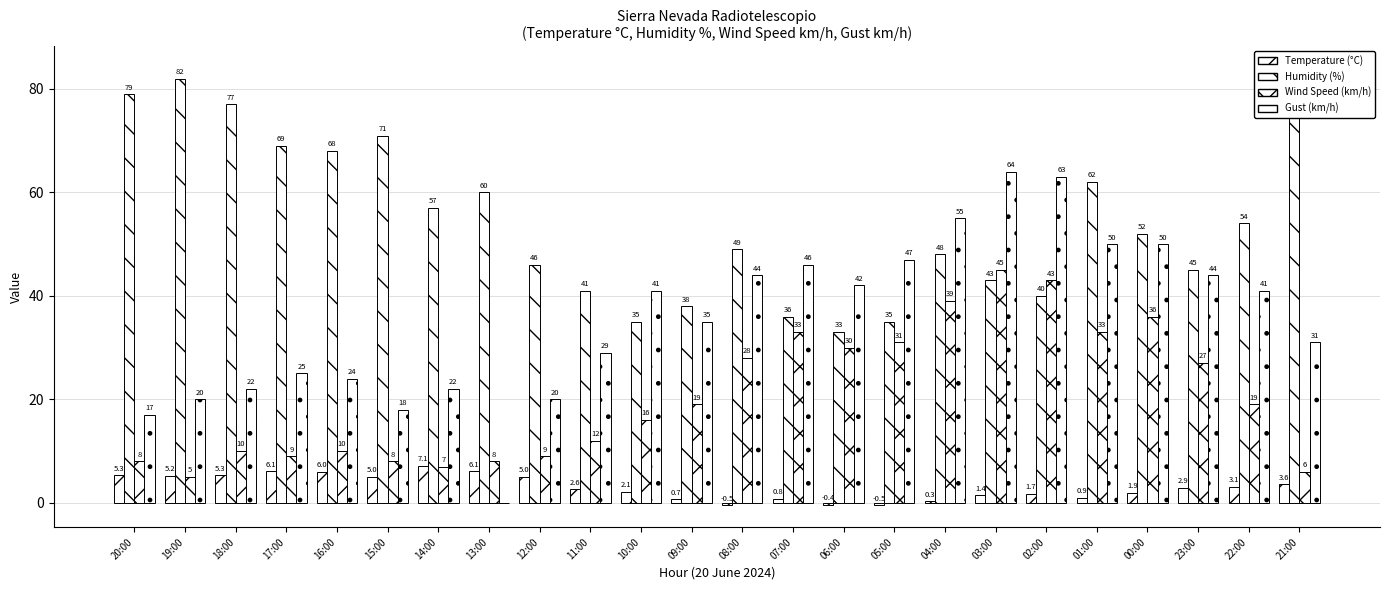

Reading left to right, transcribe all the data shown in this chart.

Temperature (°C): 20:00=5.3	19:00=5.2	18:00=5.3	17:00=6.1	16:00=6.0	15:00=5.0	14:00=7.1	13:00=6.1	12:00=5.0	11:00=2.6	10:00=2.1	09:00=0.7	08:00=-0.5	07:00=0.8	06:00=-0.4	05:00=-0.5	04:00=0.3	03:00=1.4	02:00=1.7	01:00=0.9	00:00=1.9	23:00=2.9	22:00=3.1	21:00=3.6
Humidity (%): 20:00=79.0	19:00=82.0	18:00=77.0	17:00=69.0	16:00=68.0	15:00=71.0	14:00=57.0	13:00=60.0	12:00=46.0	11:00=41.0	10:00=35.0	09:00=38.0	08:00=49.0	07:00=36.0	06:00=33.0	05:00=35.0	04:00=48.0	03:00=43.0	02:00=40.0	01:00=62.0	00:00=52.0	23:00=45.0	22:00=54.0	21:00=84.0
Wind Speed (km/h): 20:00=8.0	19:00=5.0	18:00=10.0	17:00=9.0	16:00=10.0	15:00=8.0	14:00=7.0	13:00=8.0	12:00=9.0	11:00=12.0	10:00=16.0	09:00=19.0	08:00=28.0	07:00=33.0	06:00=30.0	05:00=31.0	04:00=39.0	03:00=45.0	02:00=43.0	01:00=33.0	00:00=36.0	23:00=27.0	22:00=19.0	21:00=6.0
Gust (km/h): 20:00=17.0	19:00=20.0	18:00=22.0	17:00=25.0	16:00=24.0	15:00=18.0	14:00=22.0	13:00=0.0	12:00=20.0	11:00=29.0	10:00=41.0	09:00=35.0	08:00=44.0	07:00=46.0	06:00=42.0	05:00=47.0	04:00=55.0	03:00=64.0	02:00=63.0	01:00=50.0	00:00=50.0	23:00=44.0	22:00=41.0	21:00=31.0